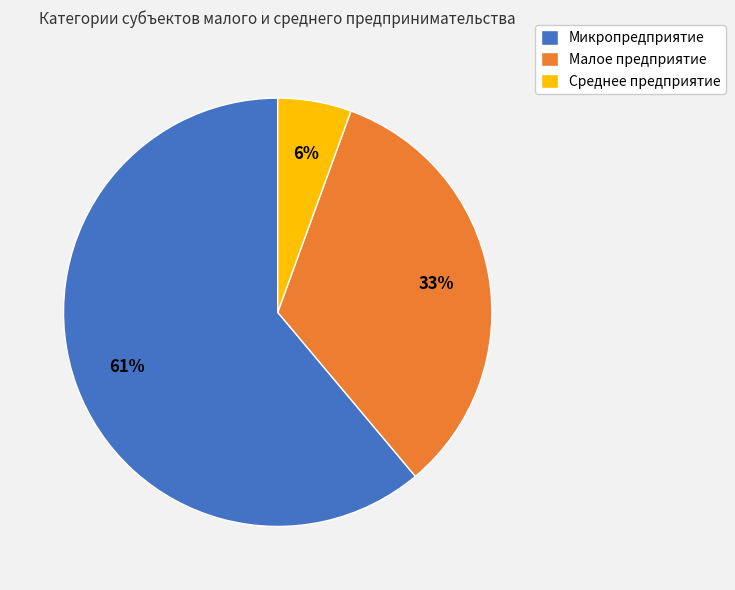

Is there any slice that represents more than half of the pie?

Yes